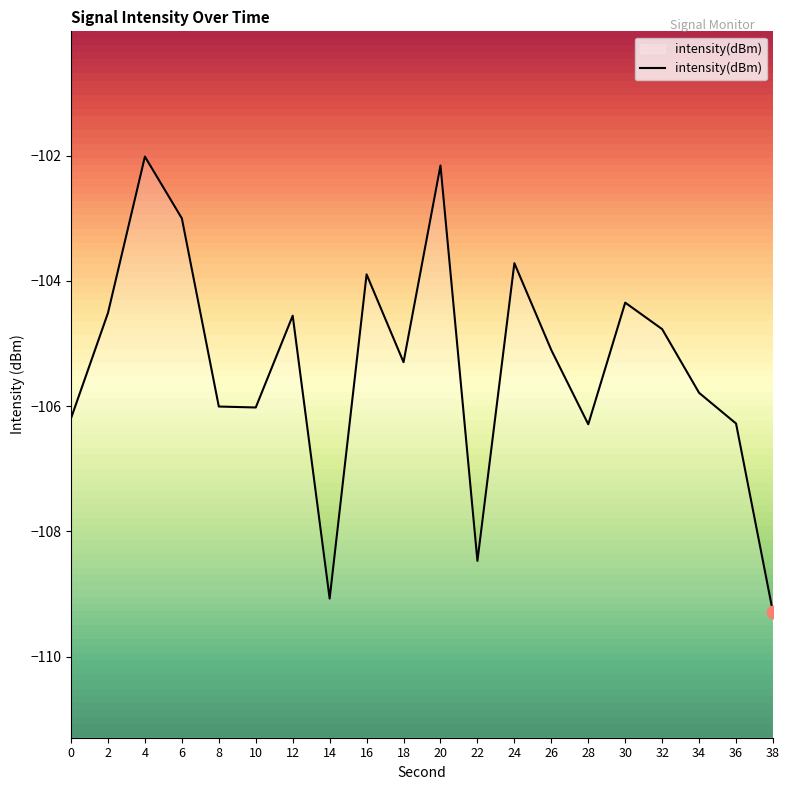

Which has a higher value, 6 or 20?

20